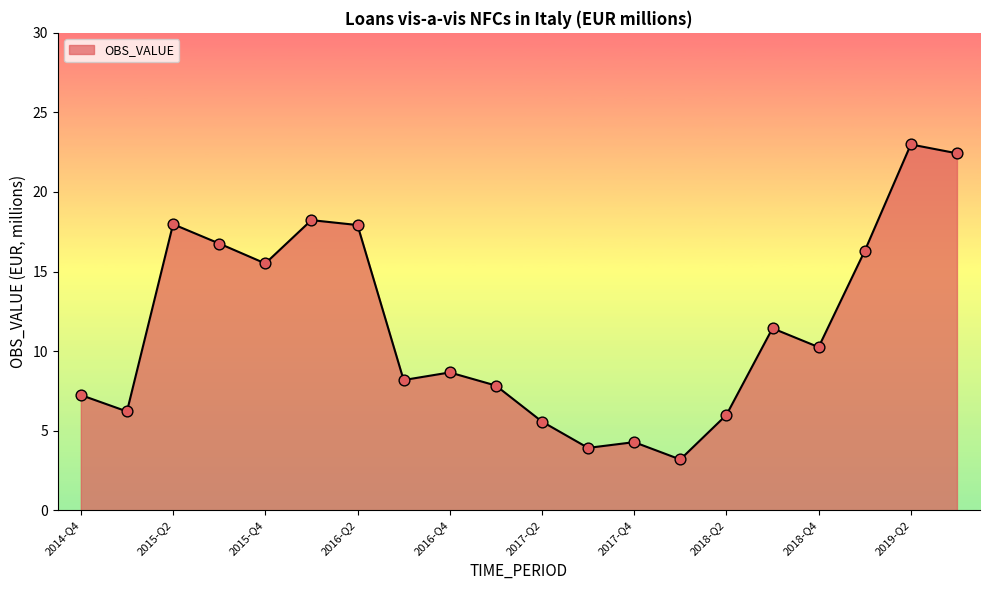

What is the greatest value displayed?

23.0